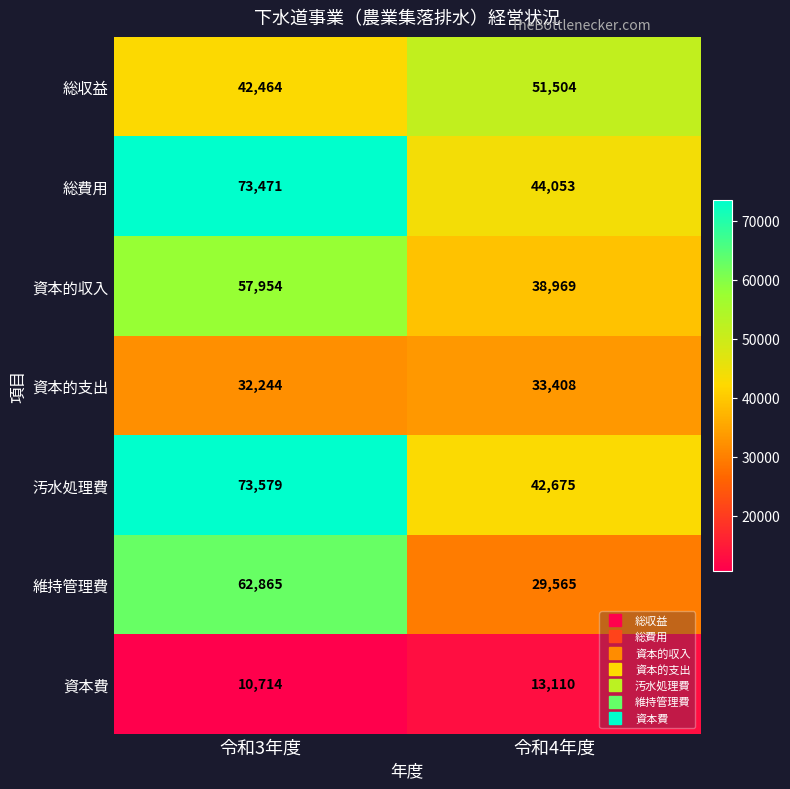

What value does the 資本的支出 series have at 令和3年度, to the nearest 10?

32240